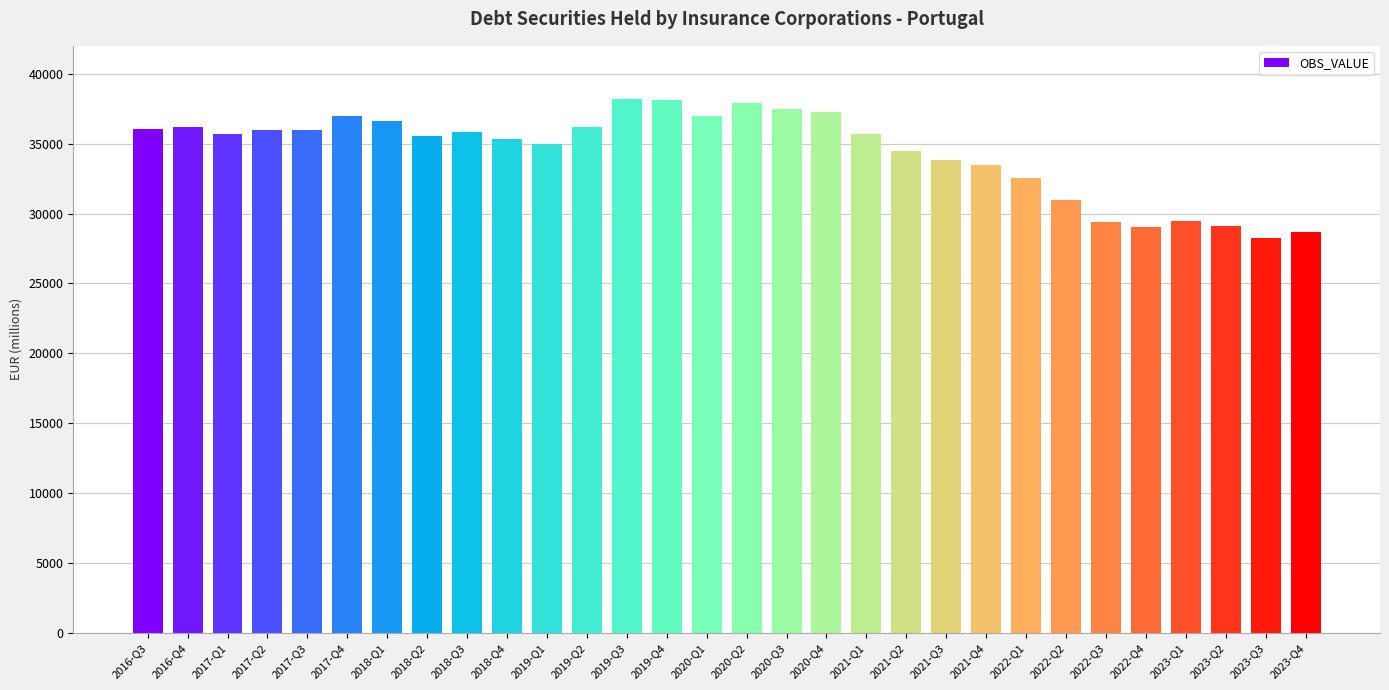

Which has a higher value, 2020-Q4 or 2017-Q3?

2020-Q4